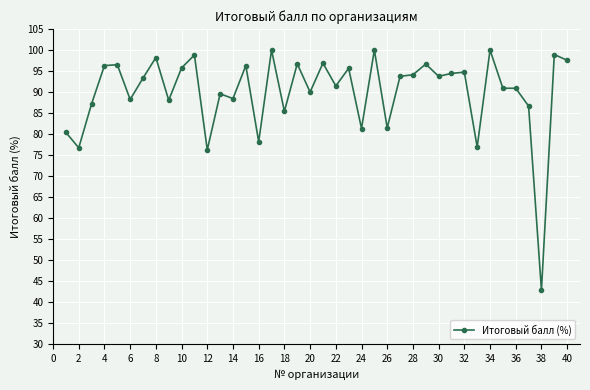

What is the value of the 28th point from the left?

94.1